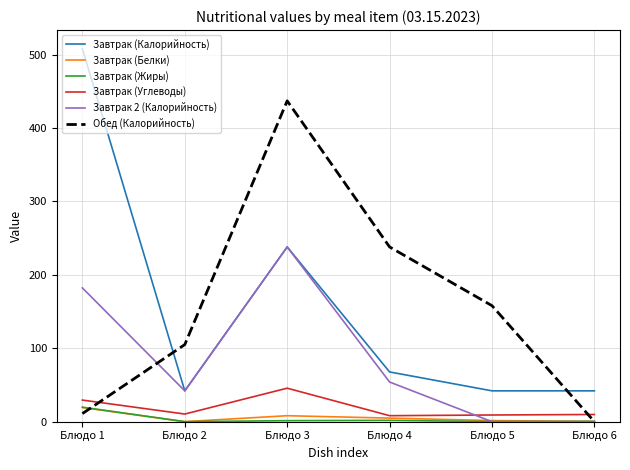

True or false: Обед (Калорийность) has more than 0 interior local peaks.

True